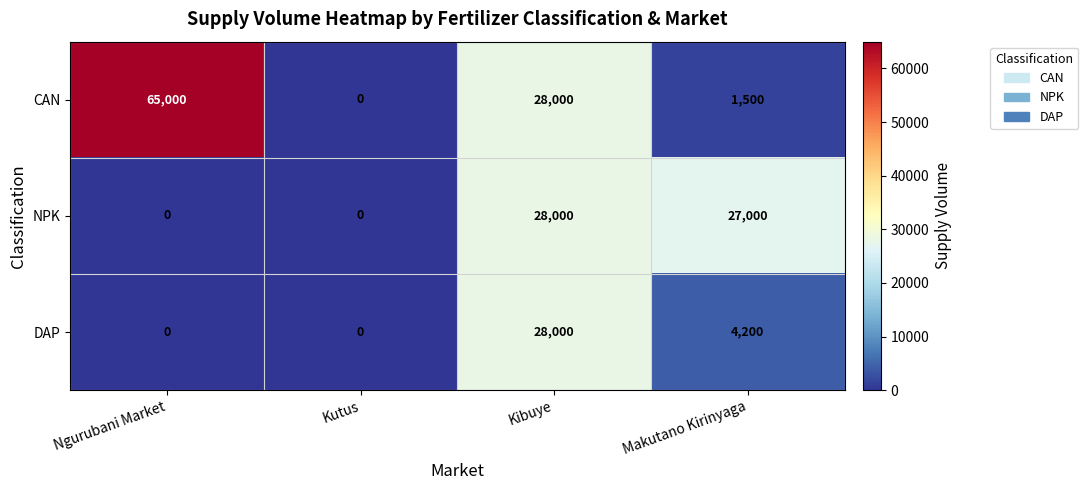

Where does the DAP series first go above 4200?

Kibuye